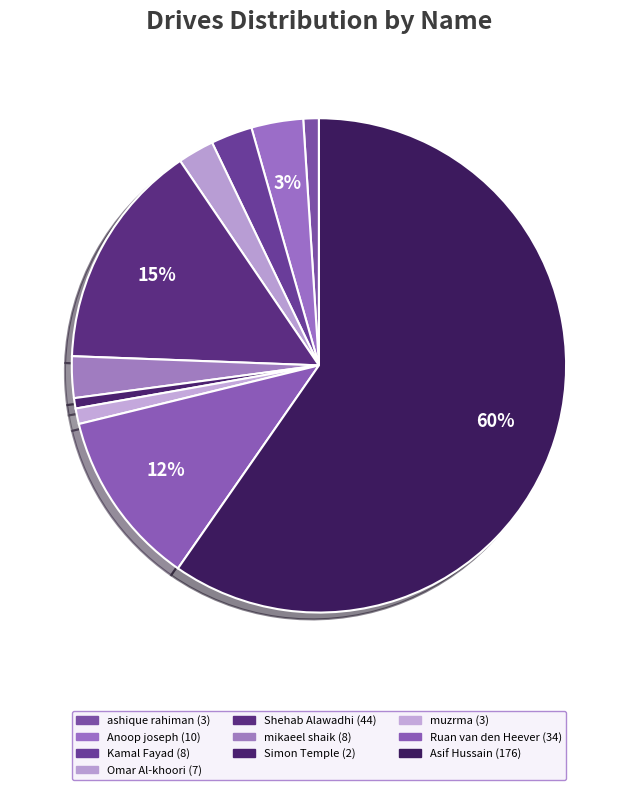

To the nearest percent, what is the combined percentage of ashique rahiman and Kamal Fayad?

4%